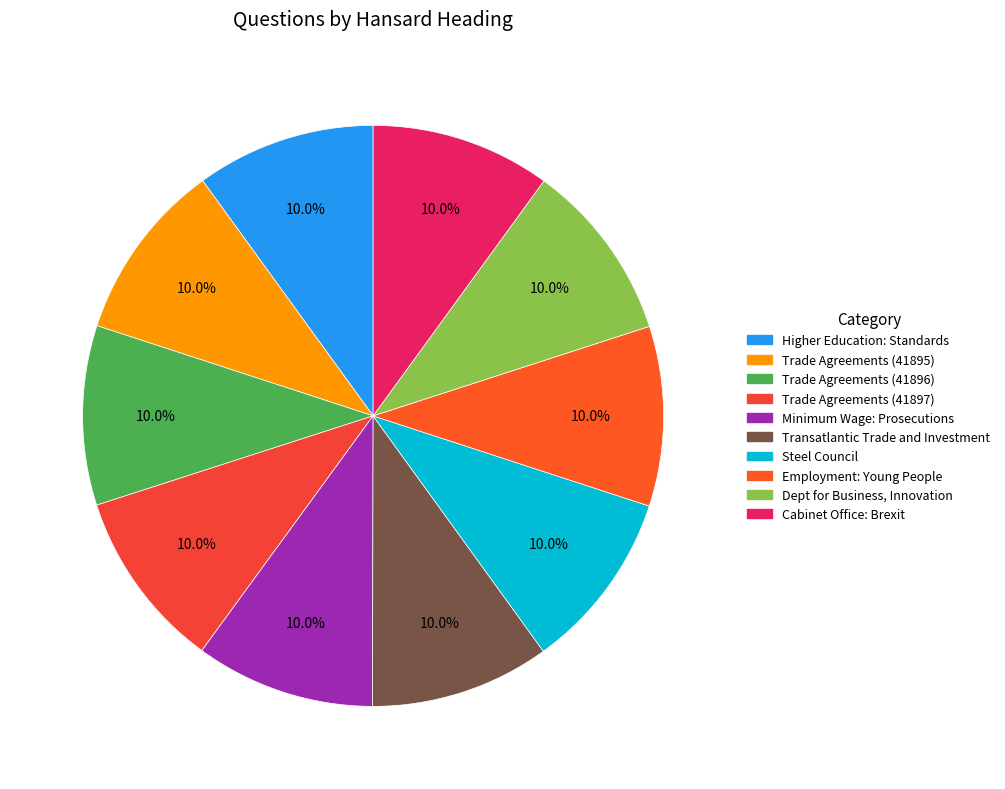

To the nearest percent, what portion does Cabinet Office: Brexit represent?

10%